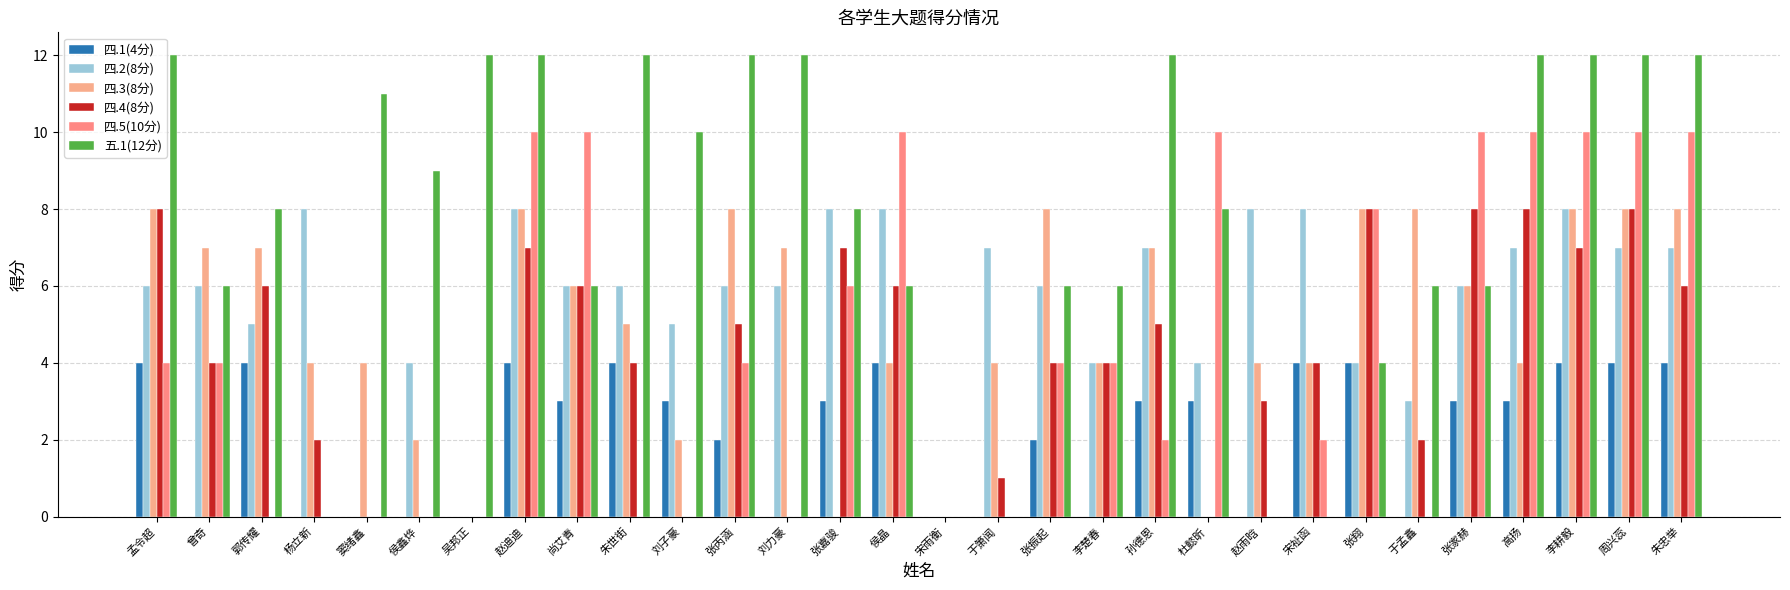

At which label does 四.5(10分) first exceed 4?

赵迪迪